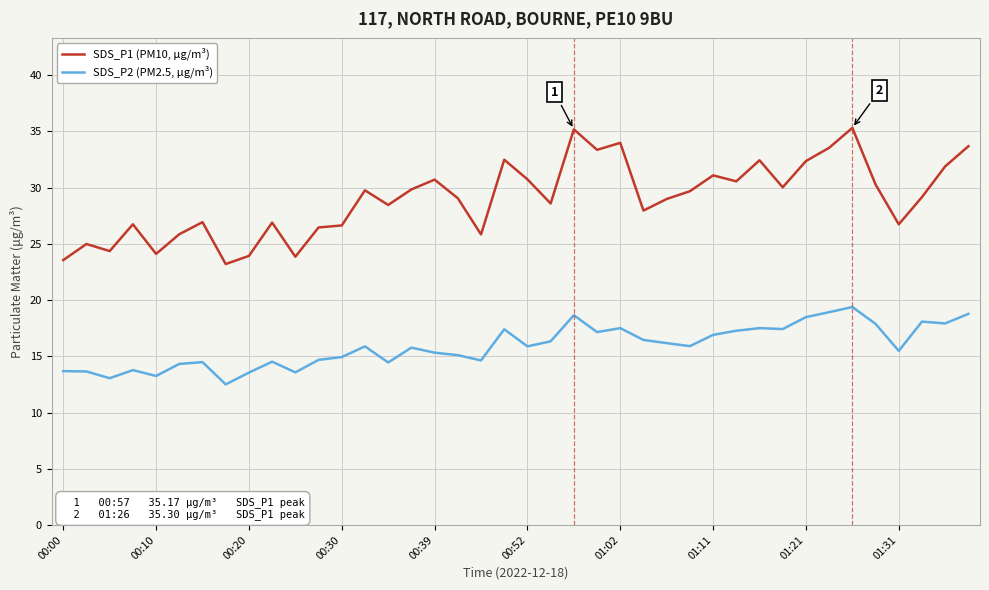

What is the difference between the maximum and minimum values in the SDS_P2 (PM2.5, μg/m³) series?

6.9